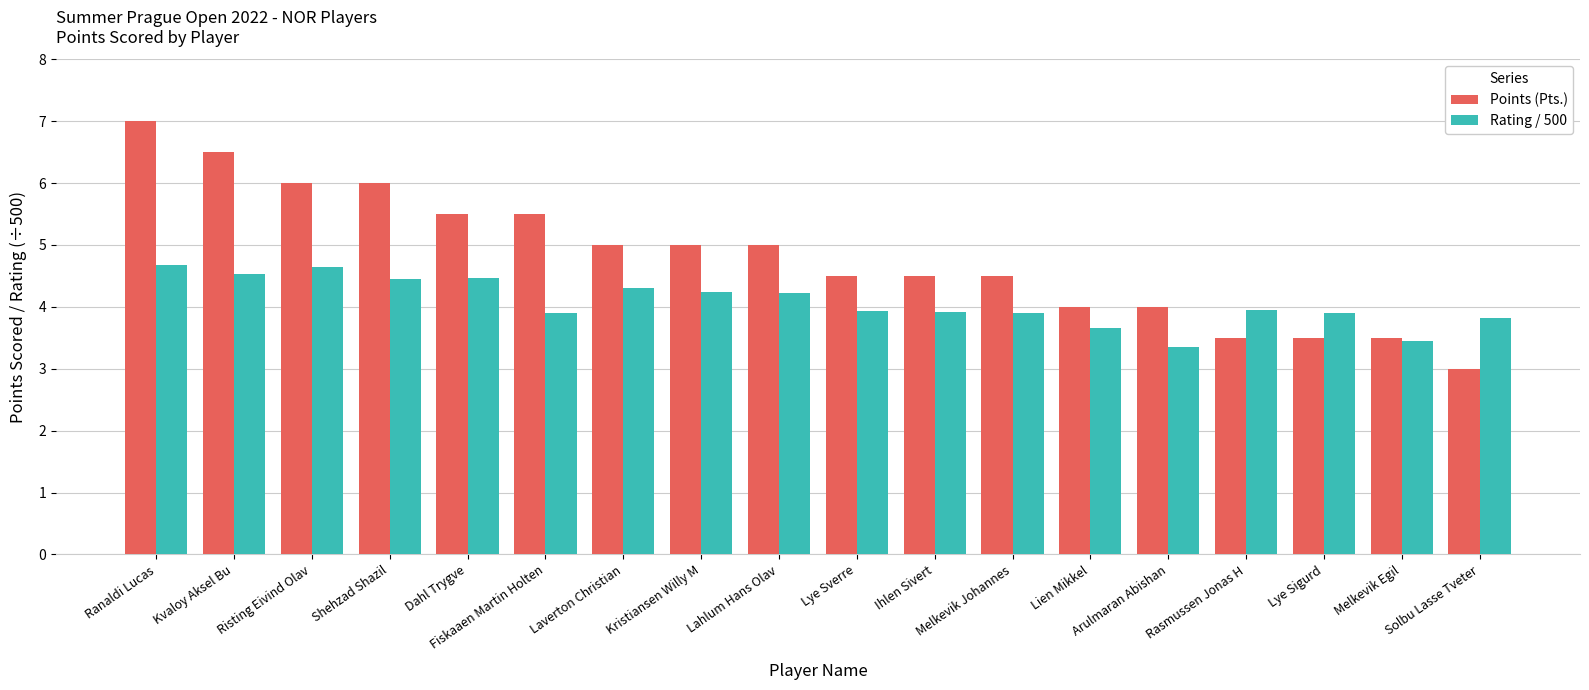

At which label does Points (Pts.) first exceed 5?

Ranaldi Lucas